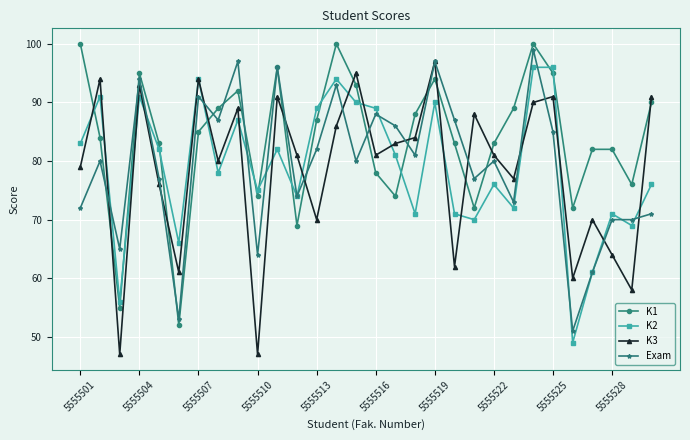

After their last crossing, which series has the higher values: K1 or Exam?

K1